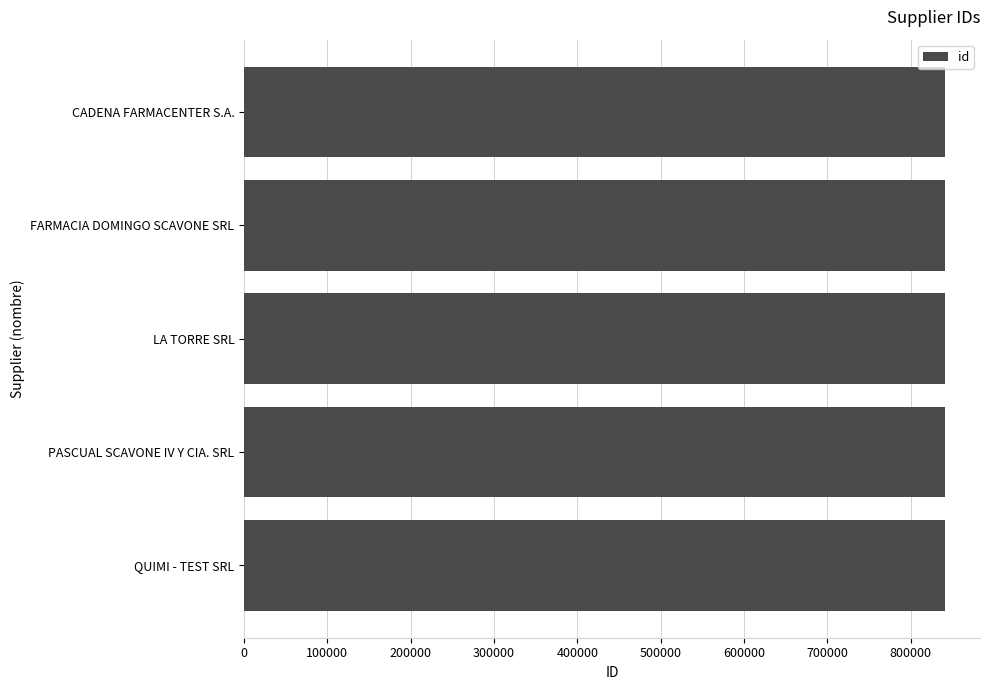

What is the label of the 3rd bar from the top?

LA TORRE SRL